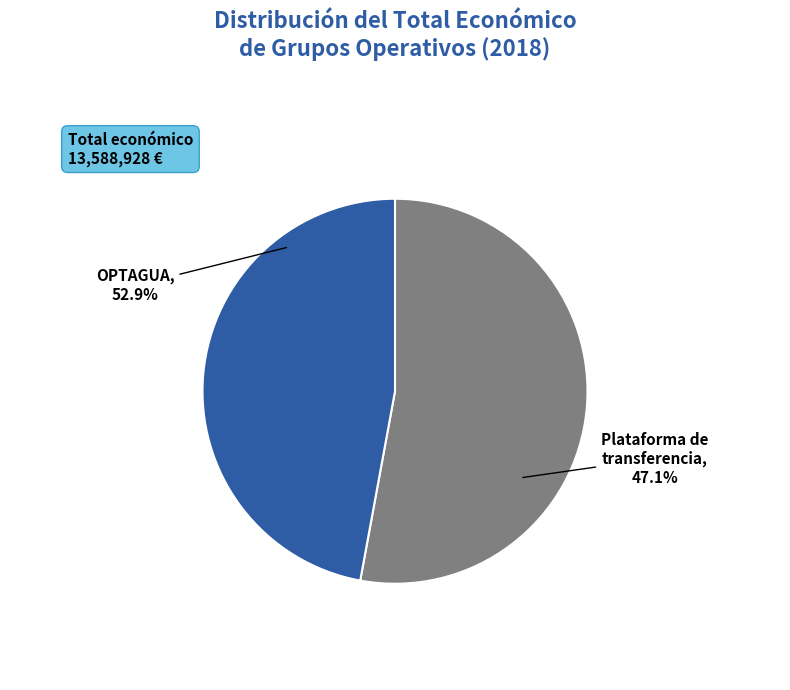

What is the largest slice in the pie chart?

Grupo Operativo OPTAGUA: Control de agua